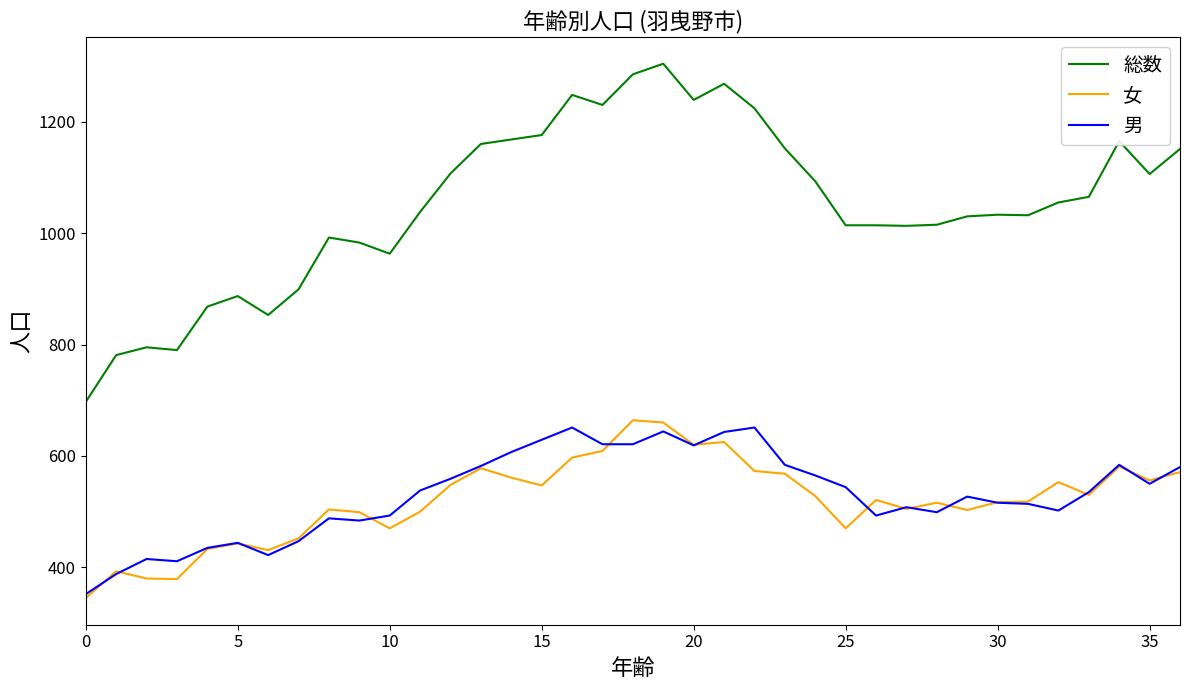

What are all the series names shown in the legend?

総数, 女, 男